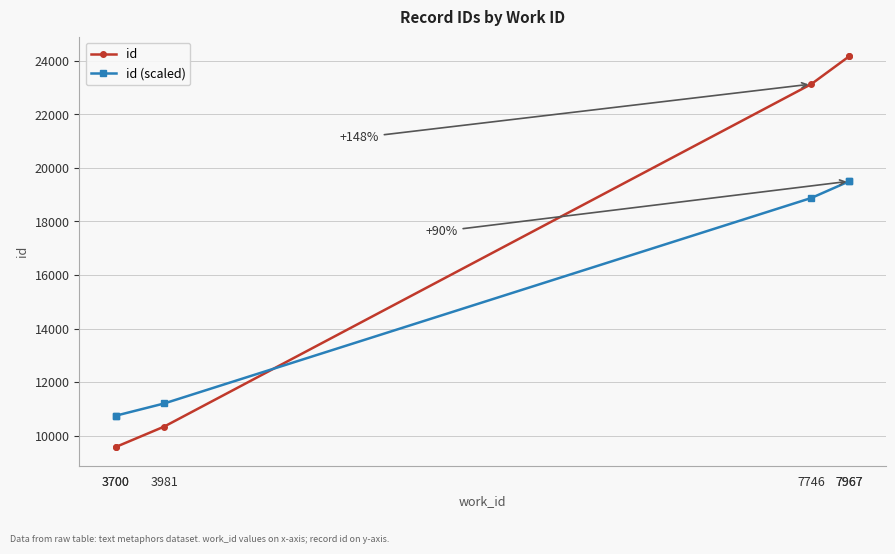

Rank the series by their maximum value, from lowest to highest.

id (scaled), id